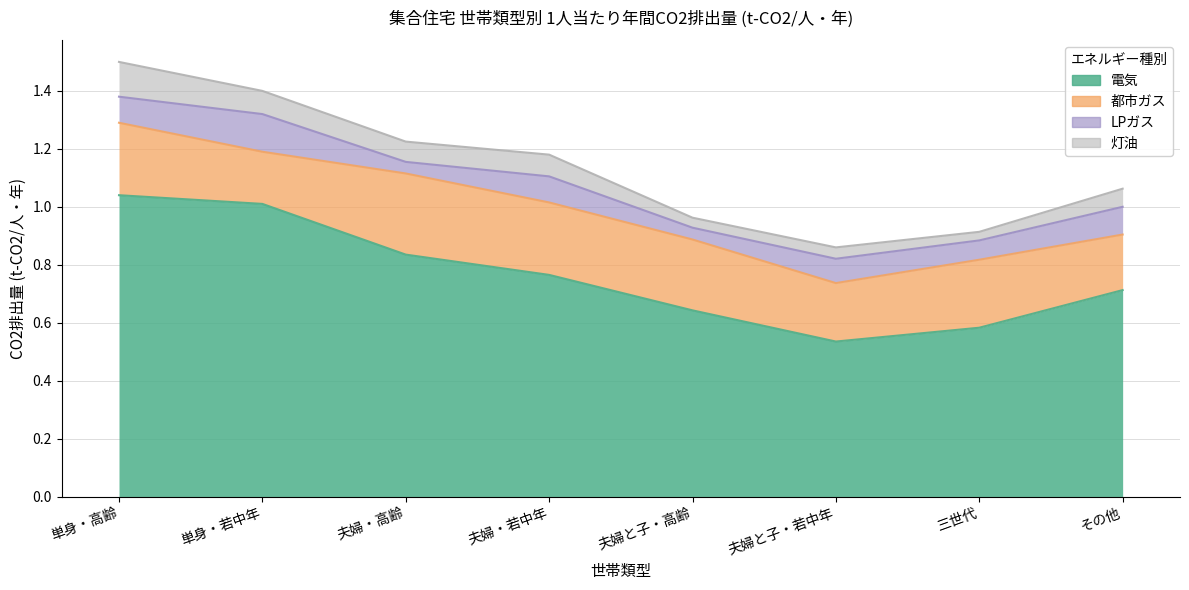

How many interior local valleys does the 電気 series have?

1